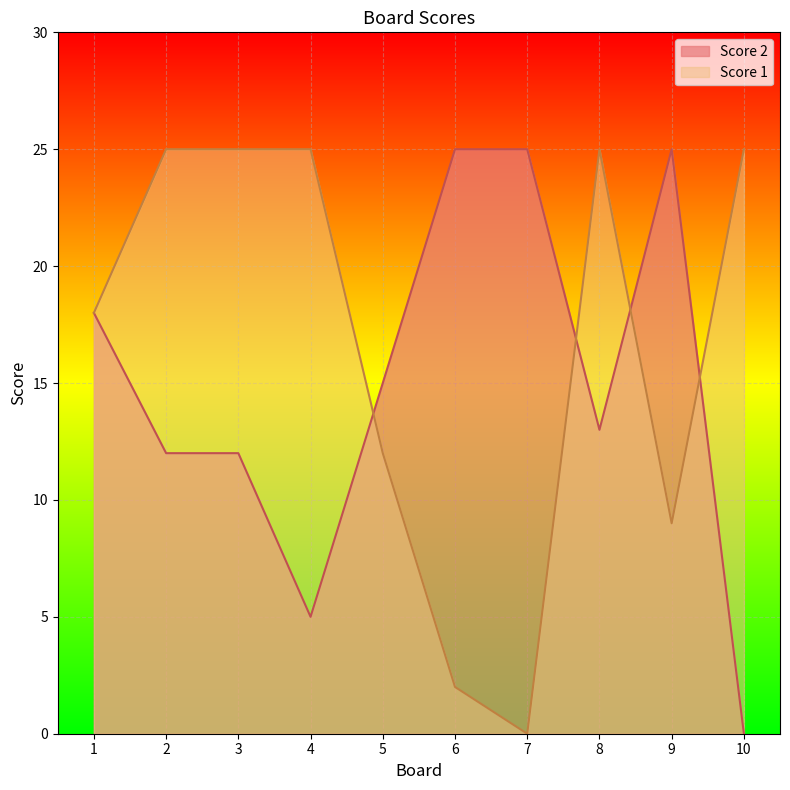

What is the greatest value displayed?

25